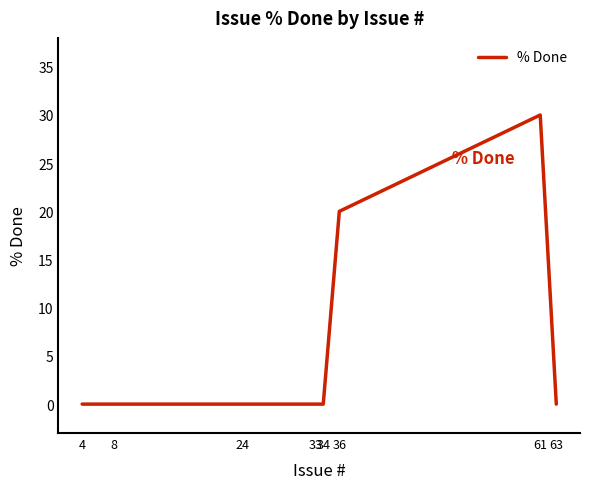

The value at 61 is 30. True or false?

True